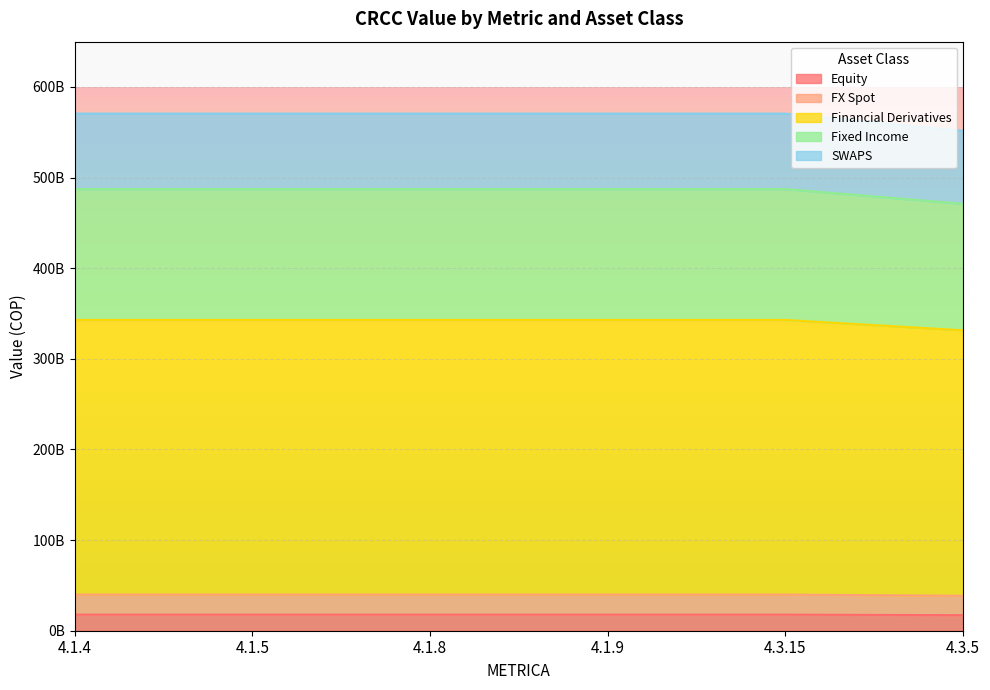

What is the greatest value displayed?

570660000000.0